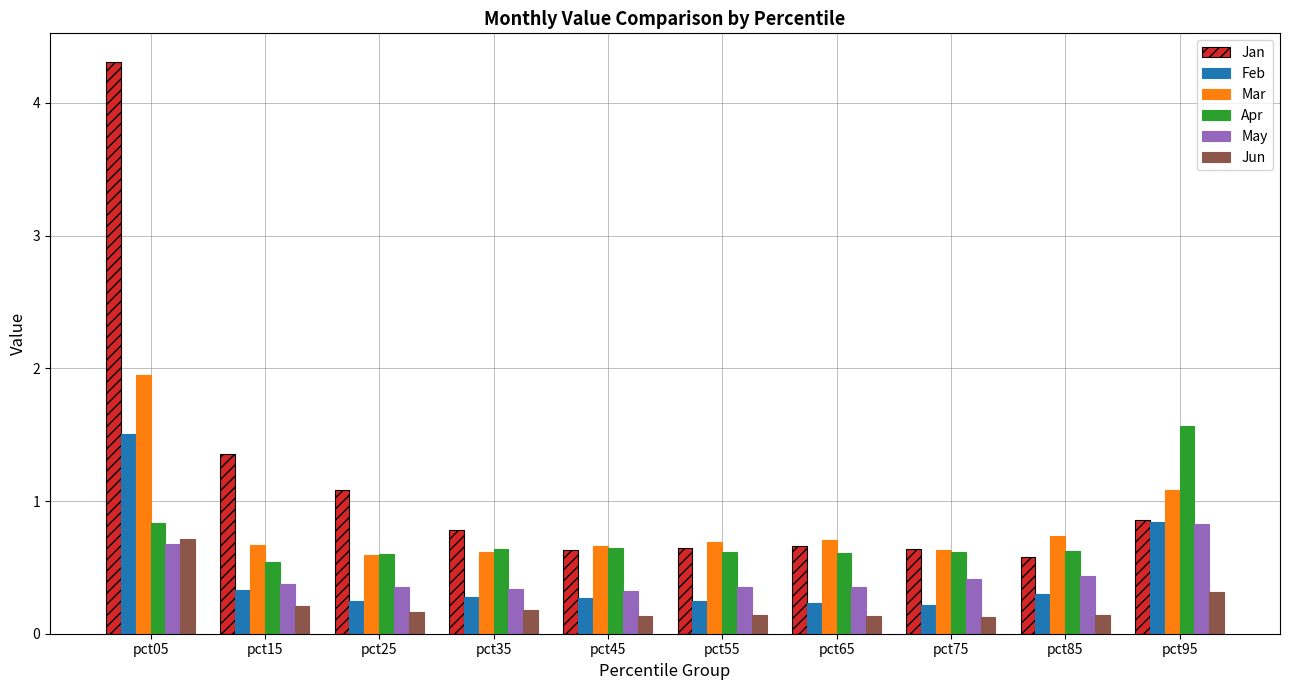

The value of Apr at pct65 is 0.2. True or false?

False